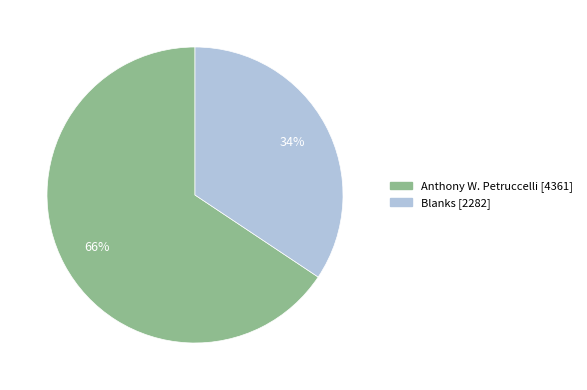

To the nearest percent, what is the average slice percentage?

50%